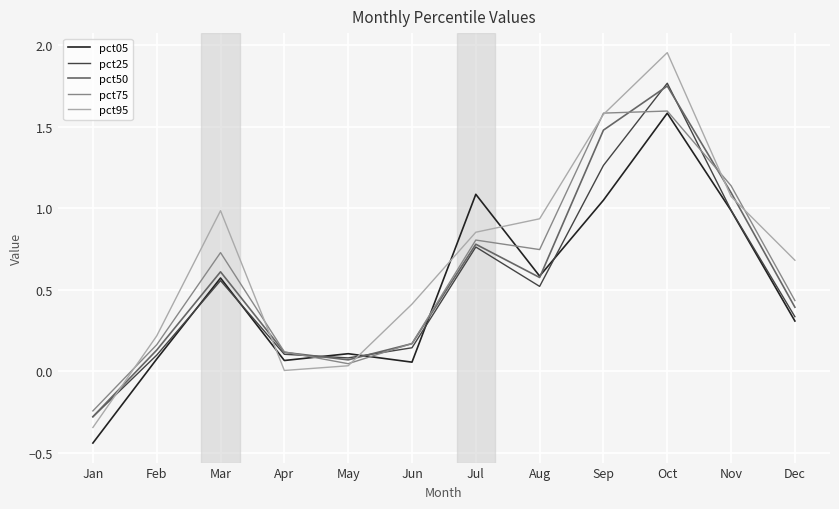

True or false: pct75 and pct05 cross at least once.

True